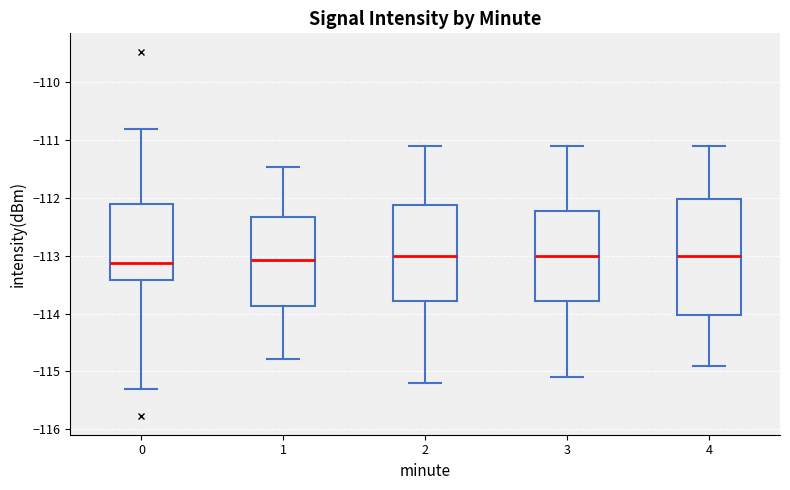

Which box is the tallest, from its lower edge to its upper edge?

4